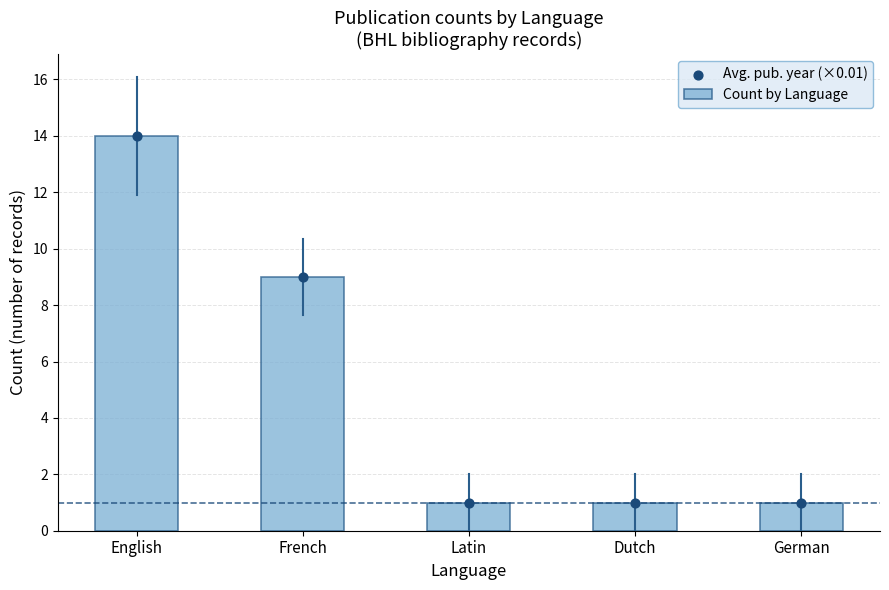

Which series has the largest Y range (max minus min)?

Count by Language